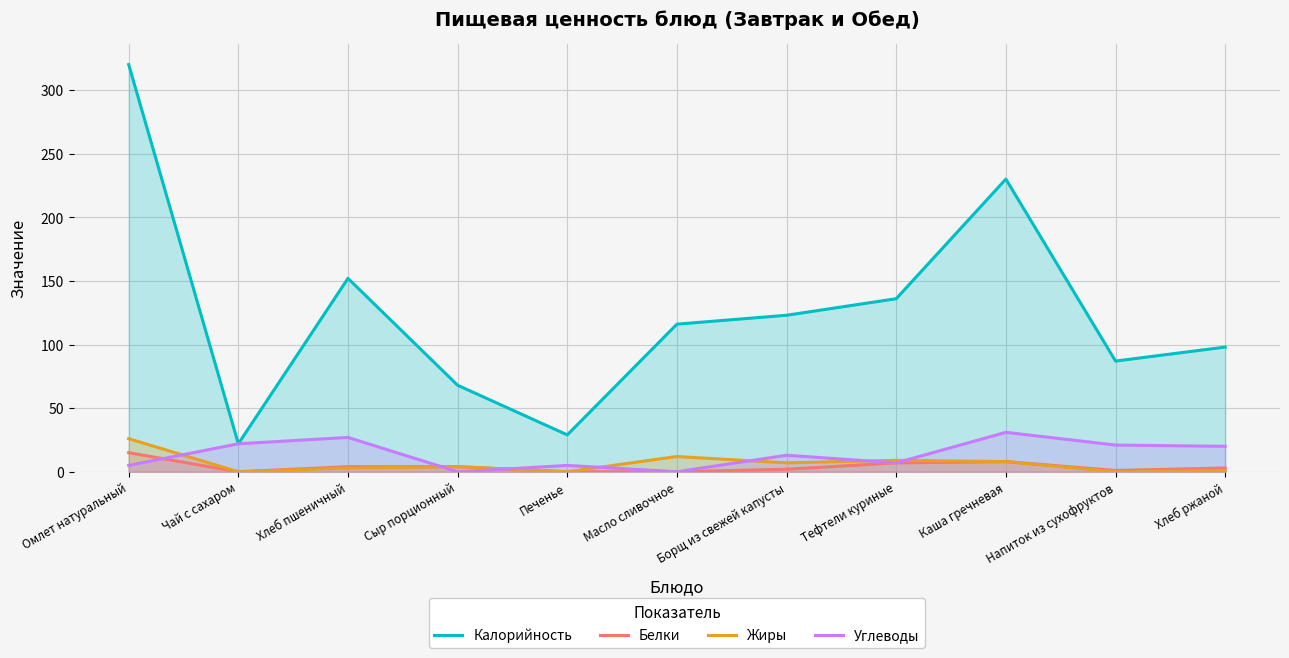

Reading right to left, transcribe all the data shown in this chart.

Калорийность: 98	87	230	136	123	116	29	68	152	22	320
Белки: 3	1	8	7	2	0	0	4	4	0	15
Жиры: 1	0	8	9	7	12	0	4	3	0	26
Углеводы: 20	21	31	7	13	0	5	0	27	22	5